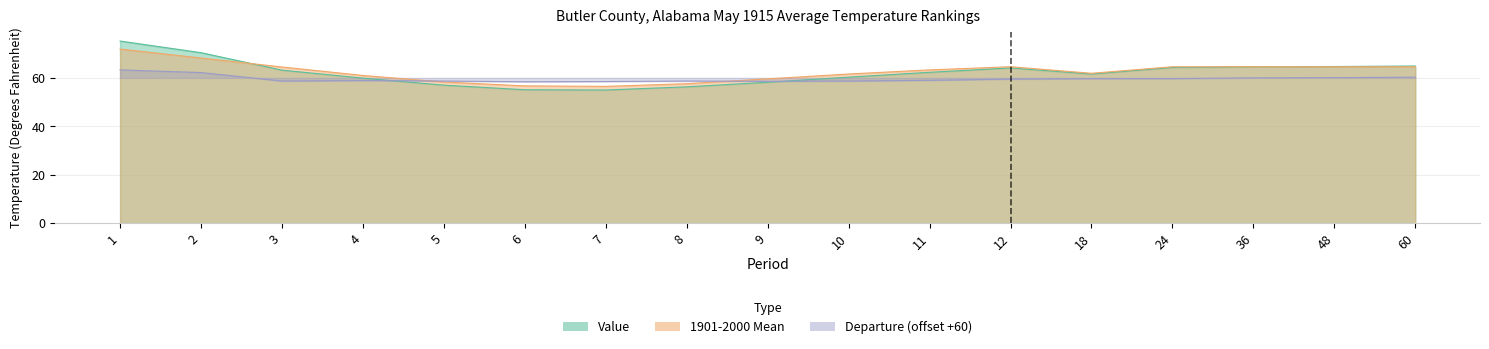

List the labels in order of 1901-2000 Mean value, smallest first.

7, 6, 8, 5, 9, 4, 10, 18, 11, 3, 12, 24, 36, 48, 60, 2, 1